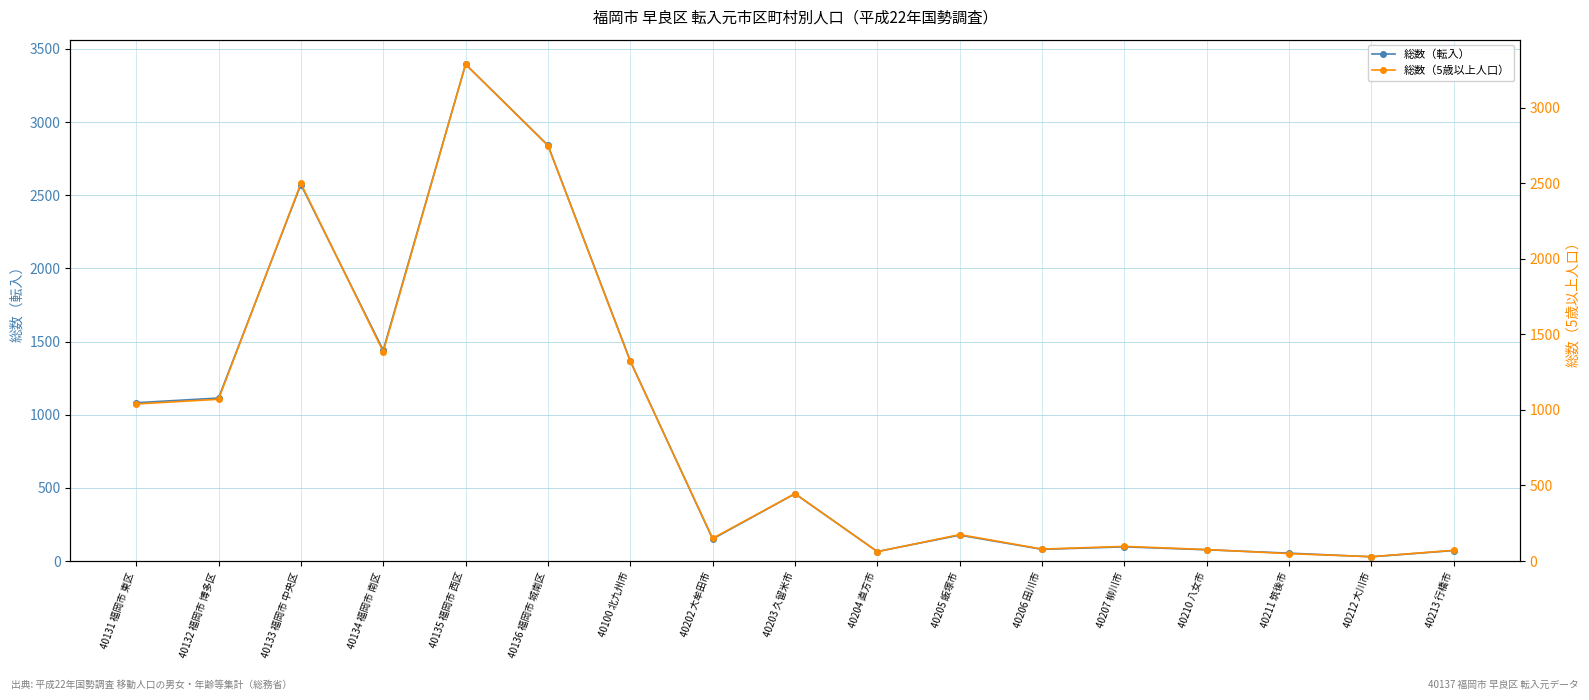

Read the 総数（転入） value at 40134 福岡市 南区.

1441